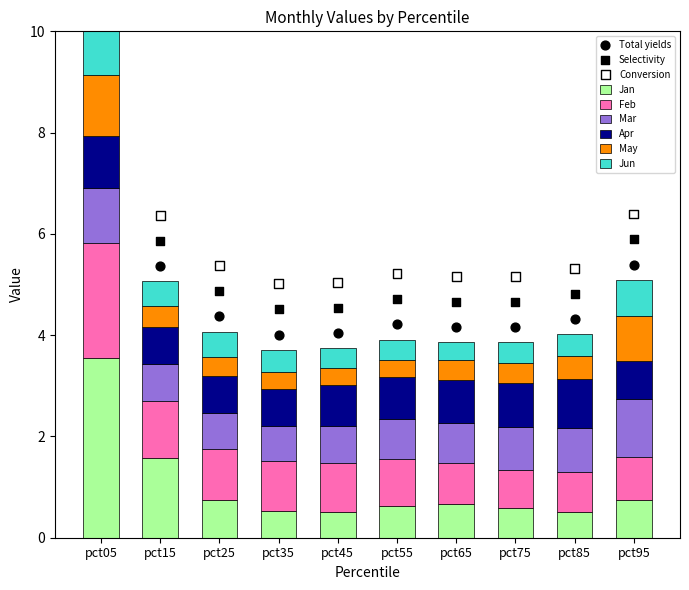

Which series has the largest Y range (max minus min)?

Jan